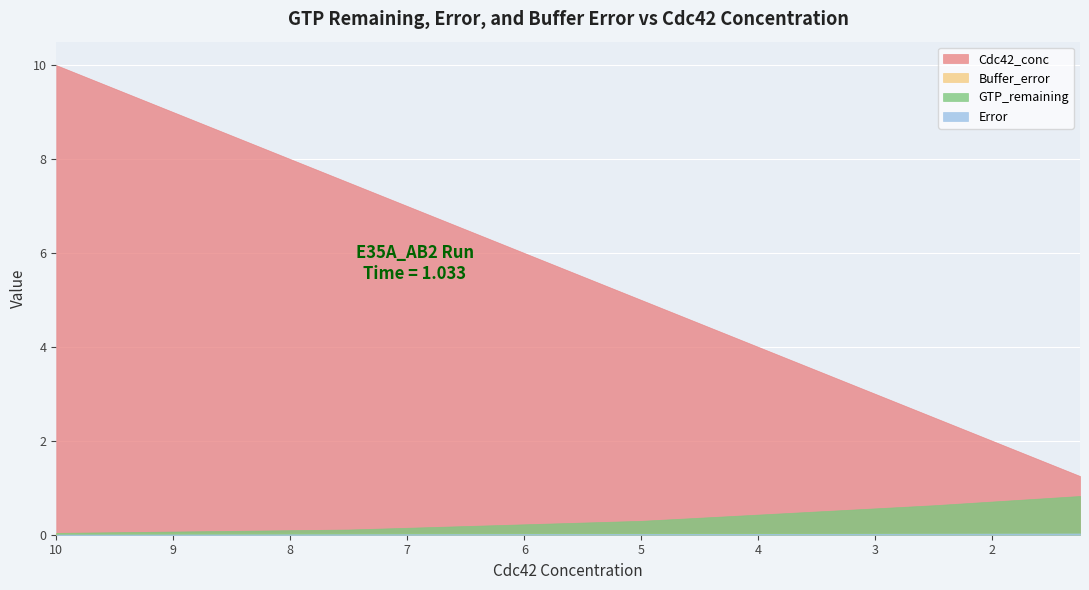

Which category has the lowest value in the Cdc42_conc series?

1.25